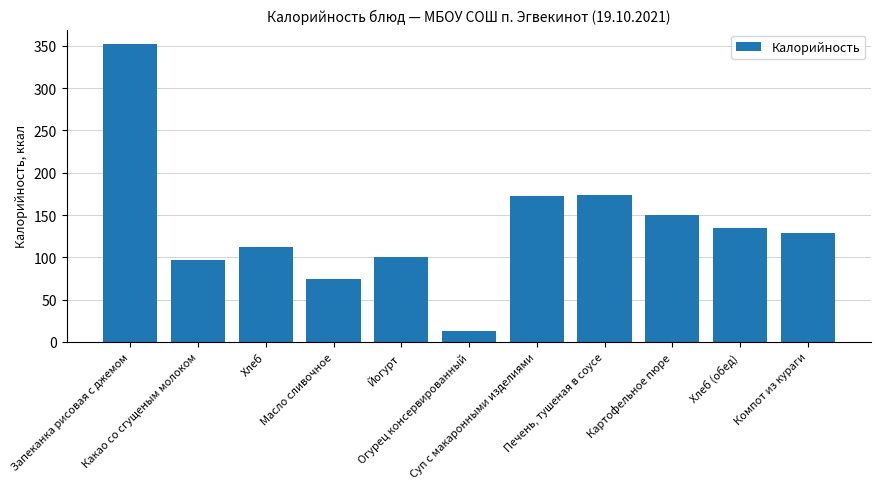

Which label corresponds to the smallest value in the chart?

Огурец консервированный